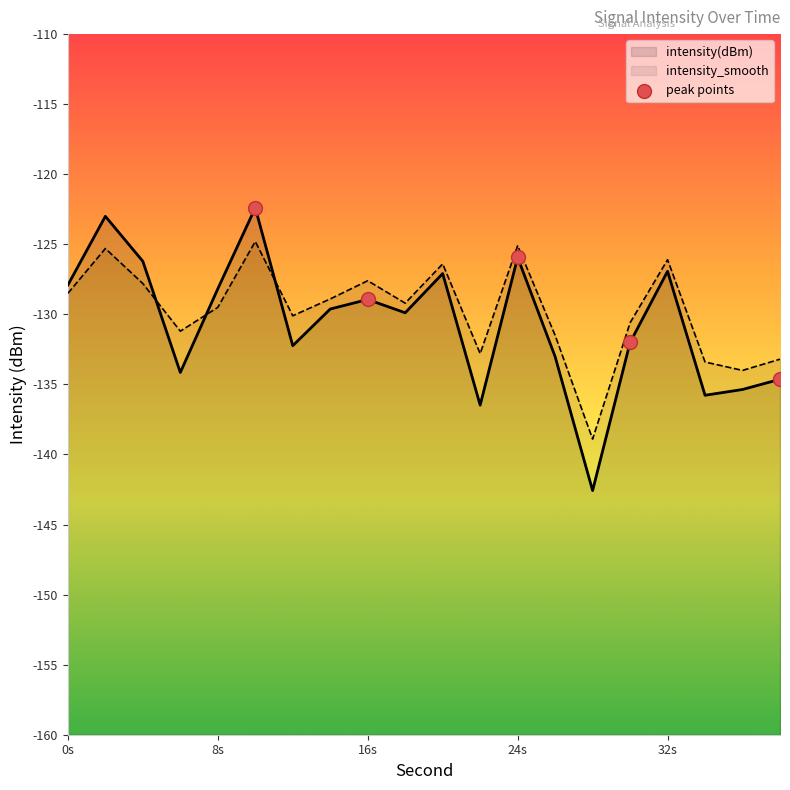

Is the value of intensity(dBm) at 26 greater than the value of intensity_smooth at 22?

No